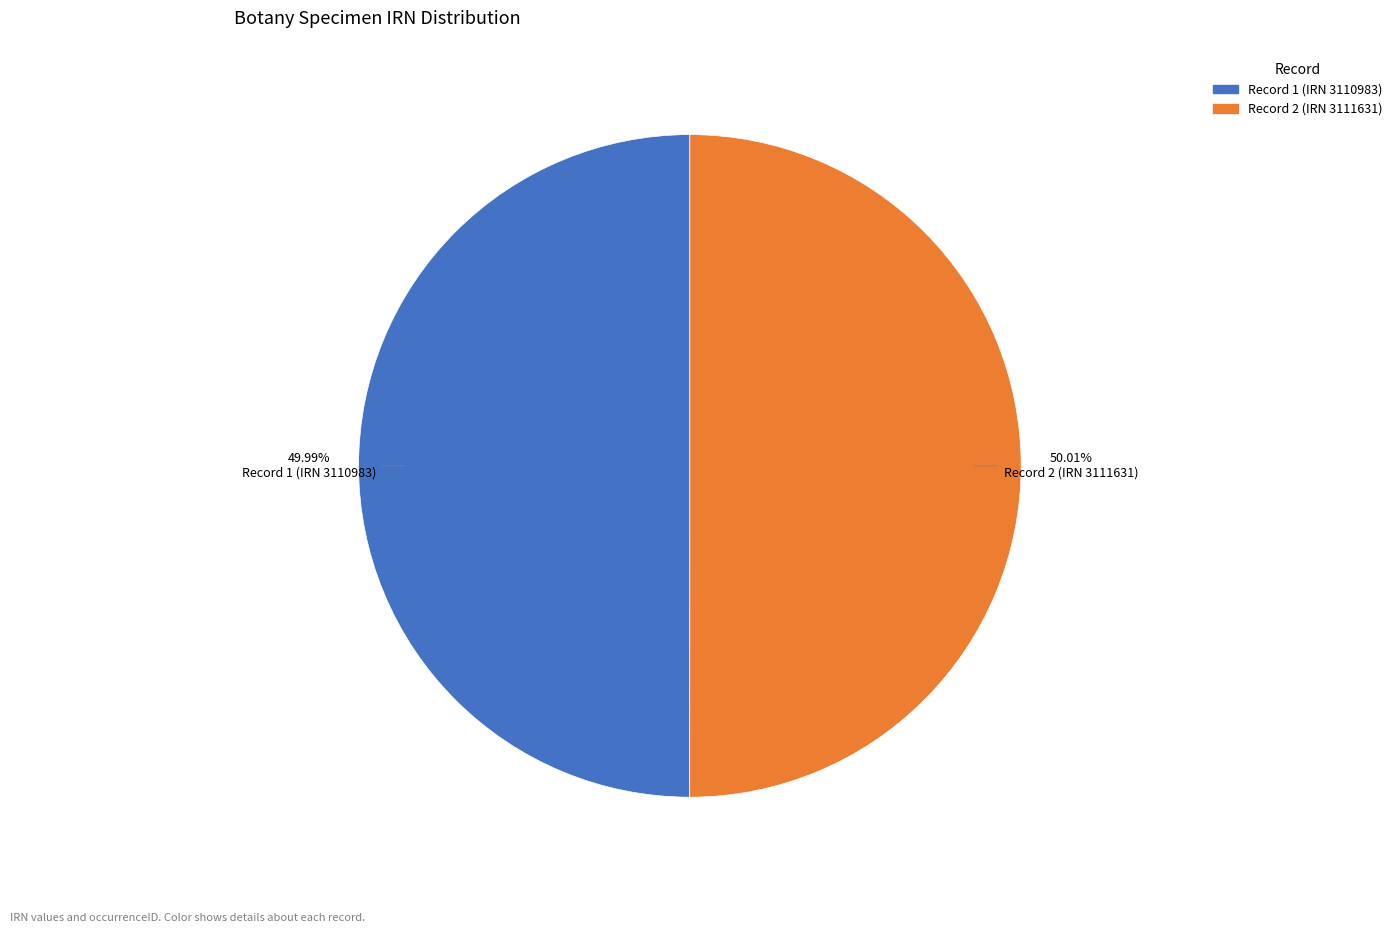

Does any single category account for the majority?

Yes